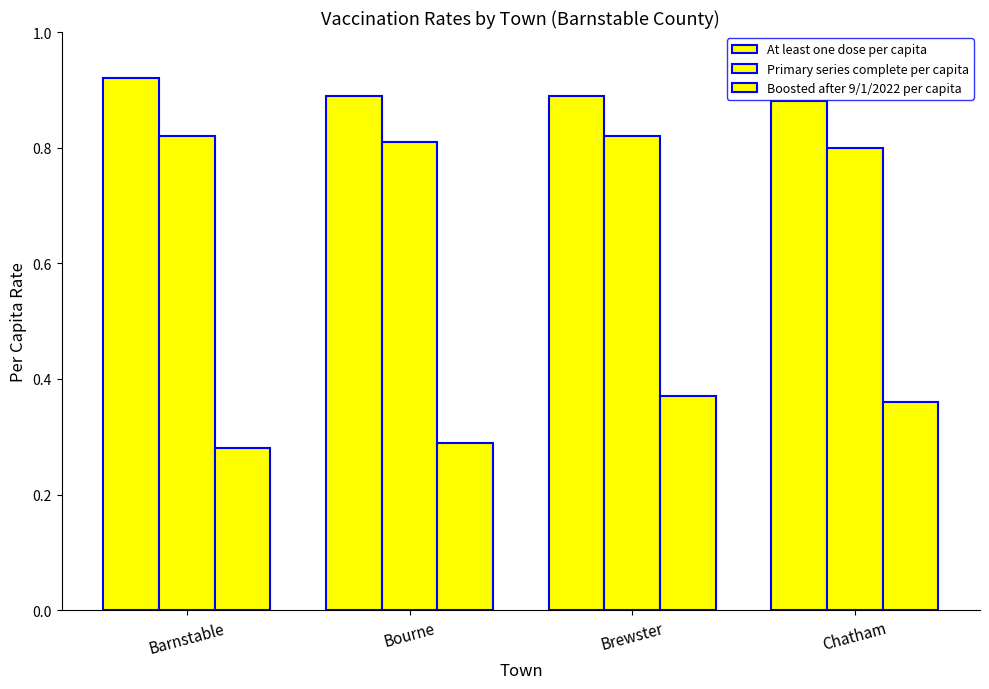

What is the average value of the Boosted after 9/1/2022 per capita series?

0.3